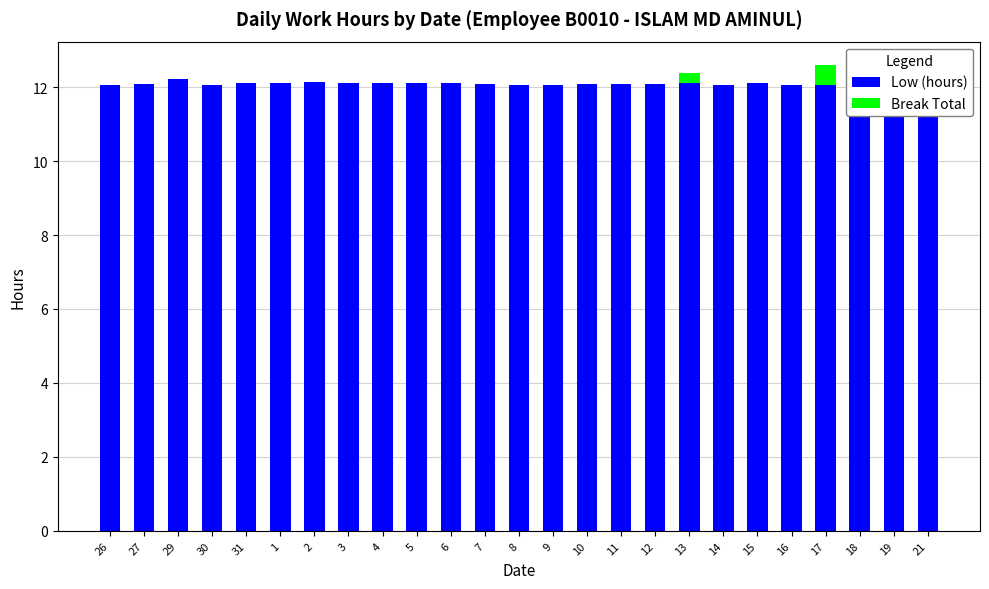

Is it true that Low (hours) equals 19.0 at 30?

False